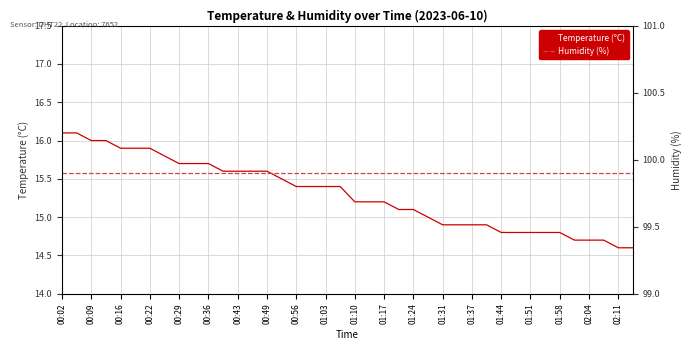

What is the value of the Temperature (°C) point at the 20th from the left?

15.4